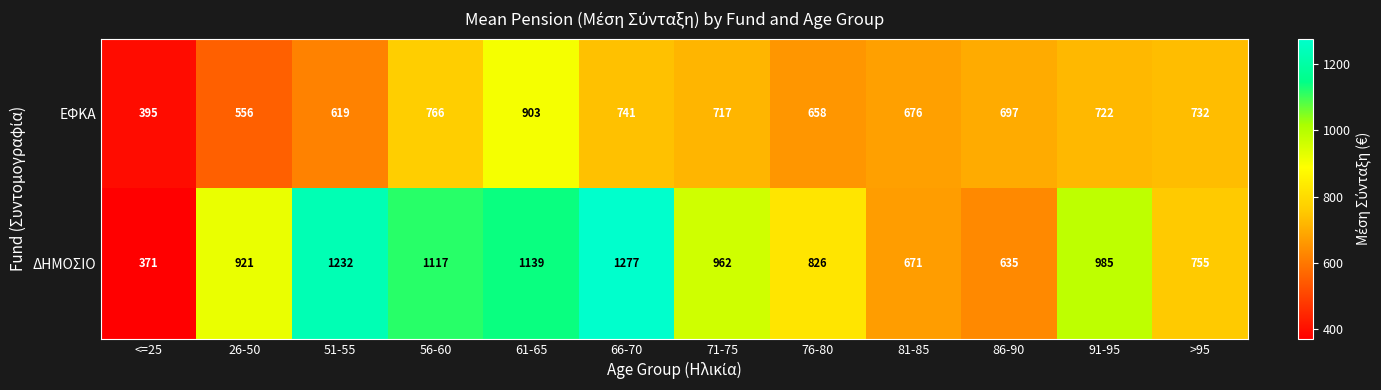

At how many categories does at least one series exceed 536?

11